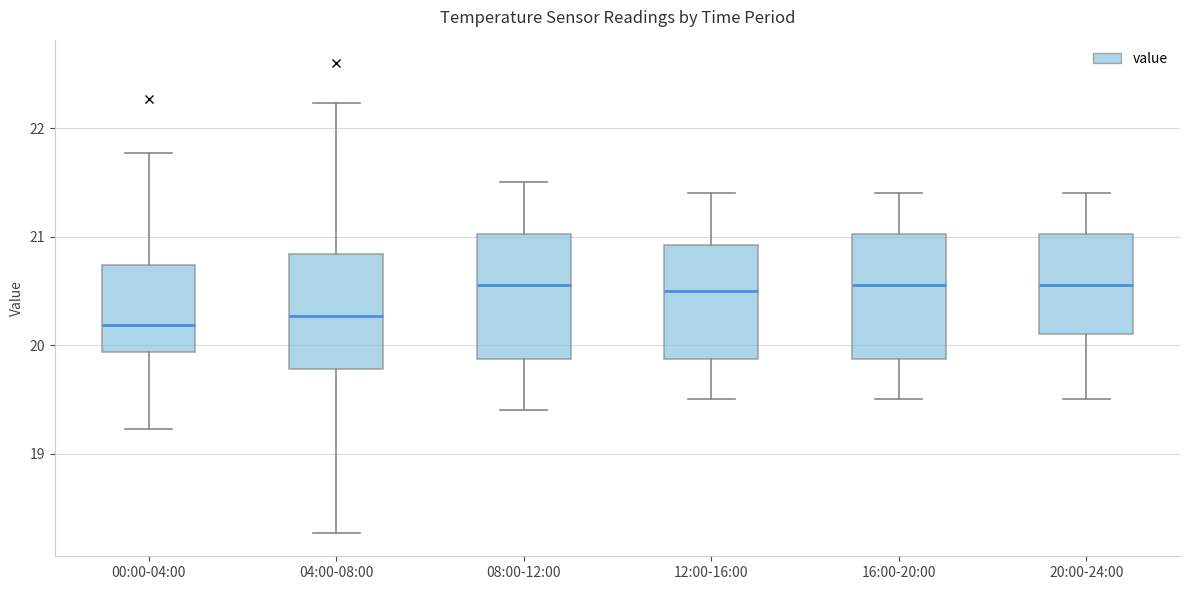

Reading left to right, transcribe this box plot: for each box, give where its median line is, the range the box spans, and where its two whiskers end, as read against the y-axis. The values are not printed on the chart, so give them approximately, as read against the axis.

00:00-04:00: median 20.2, box 19.9 to 20.7, whiskers 19.2 to 21.8
04:00-08:00: median 20.3, box 19.8 to 20.8, whiskers 18.3 to 22.2
08:00-12:00: median 20.6, box 19.9 to 21.0, whiskers 19.4 to 21.5
12:00-16:00: median 20.5, box 19.9 to 20.9, whiskers 19.5 to 21.4
16:00-20:00: median 20.6, box 19.9 to 21.0, whiskers 19.5 to 21.4
20:00-24:00: median 20.6, box 20.1 to 21.0, whiskers 19.5 to 21.4